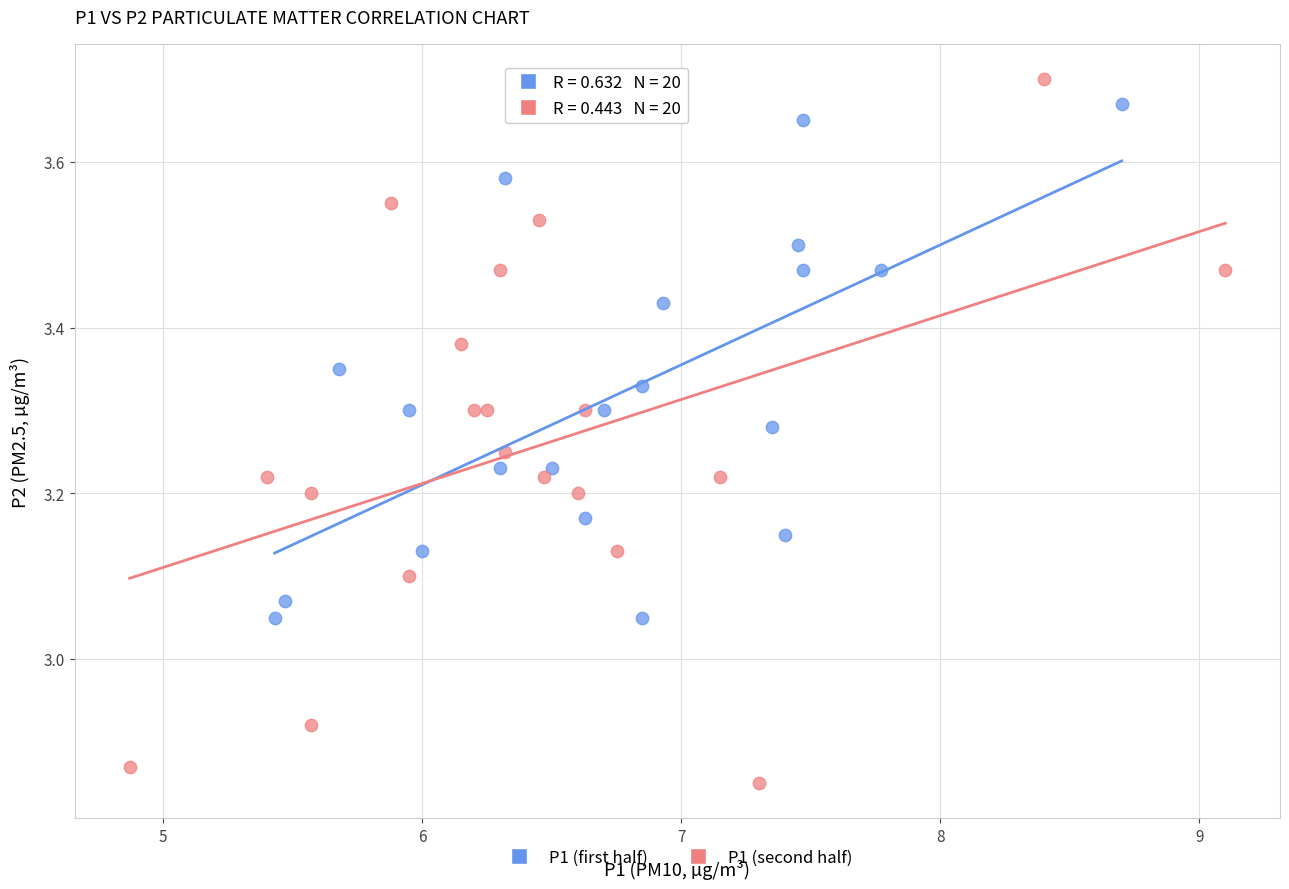

What are all the series names shown in the legend?

P1 (first half), P1 (second half)